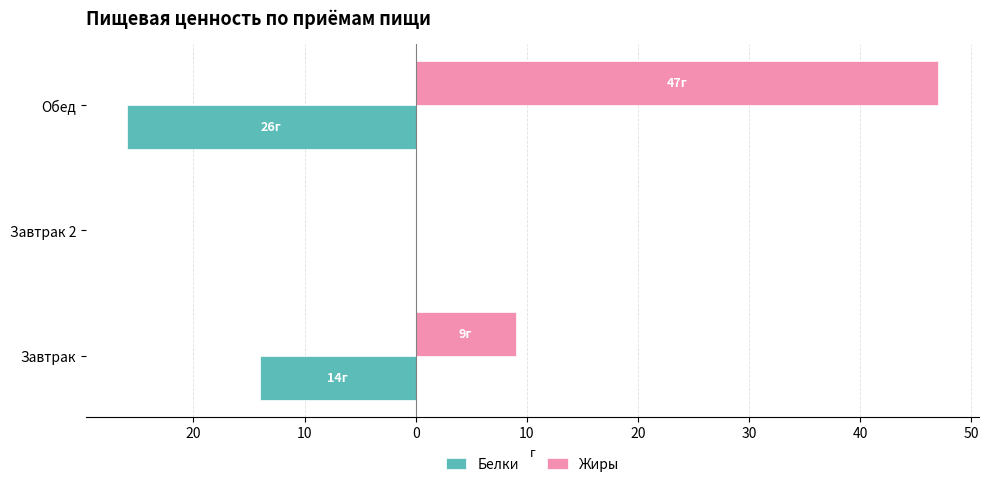

What are all the series names shown in the legend?

Белки, Жиры